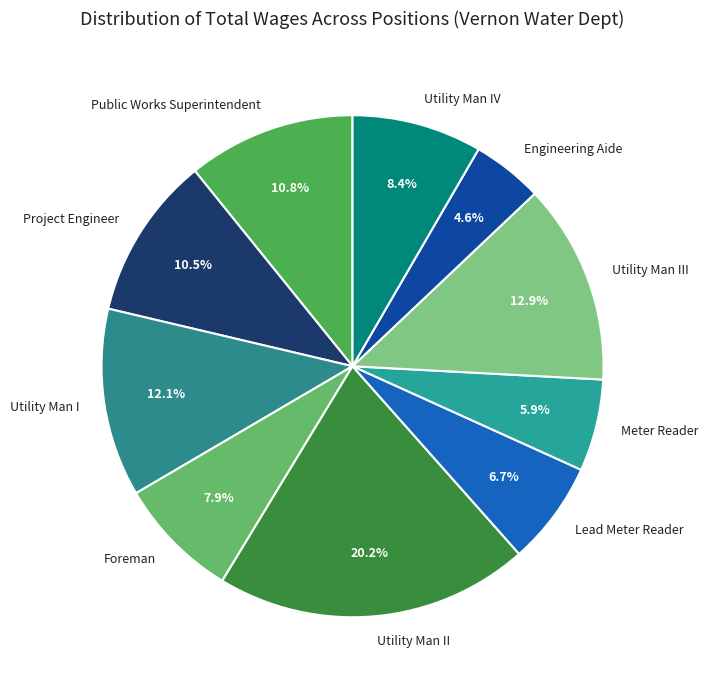

Between Utility Man III and Engineering Aide, which is larger?

Utility Man III